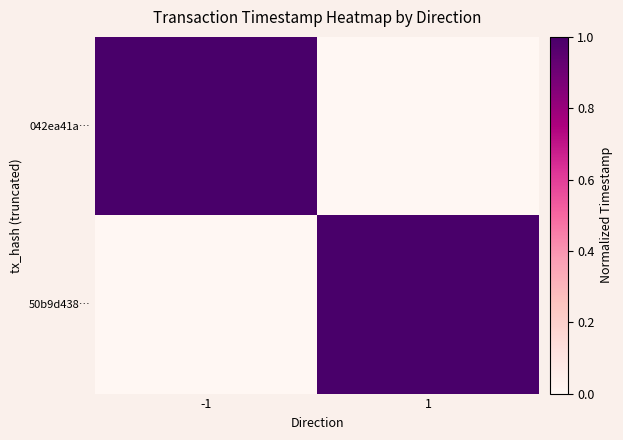

Between -1 and 1, which is larger?

-1